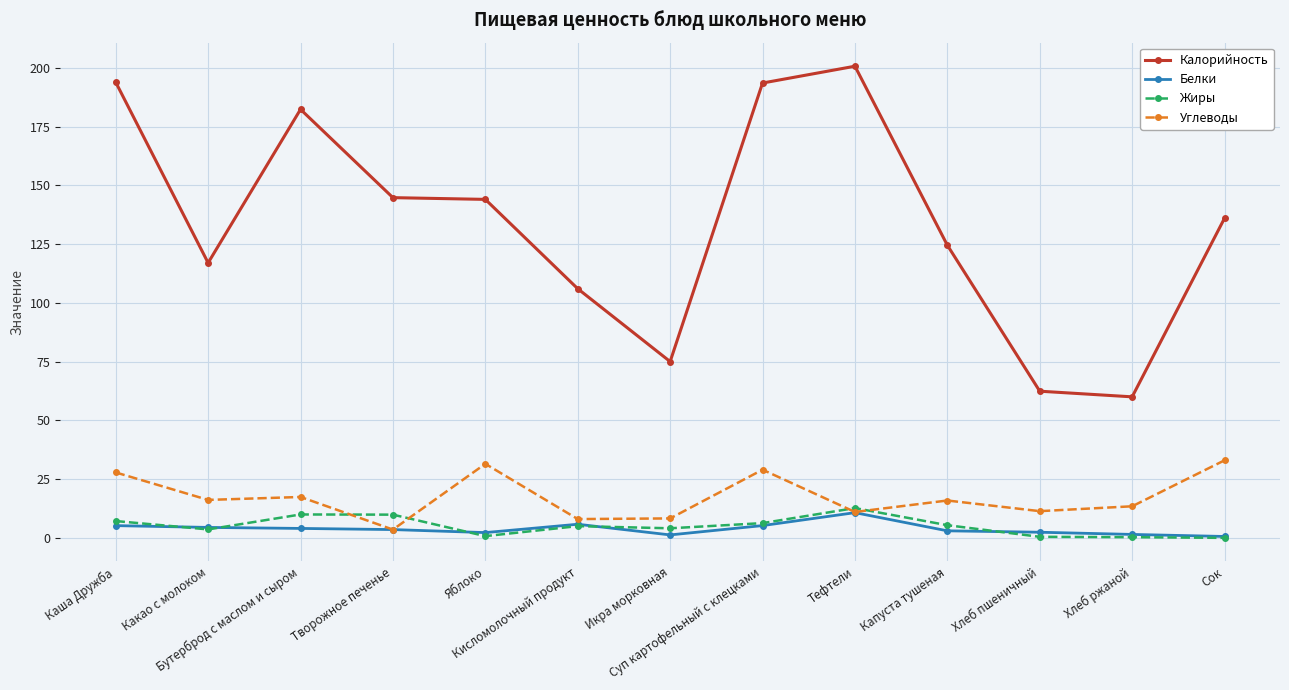

What is the sum of all Калорийность values?

1739.9